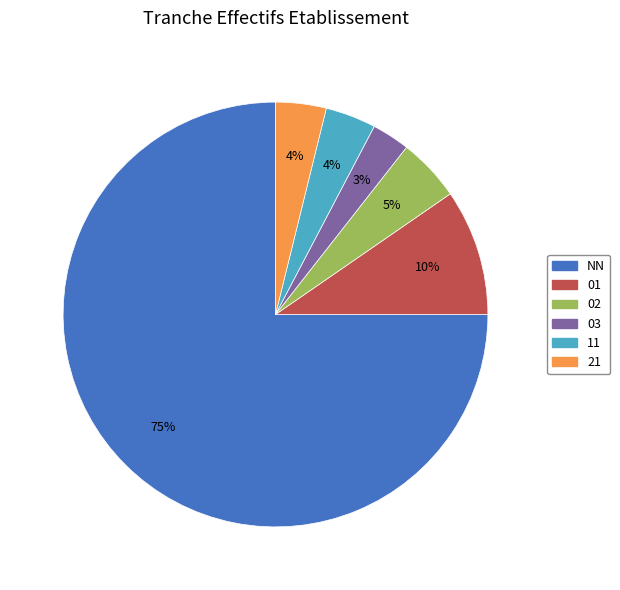

What percentage is the 02 slice, to the nearest percent?

5%